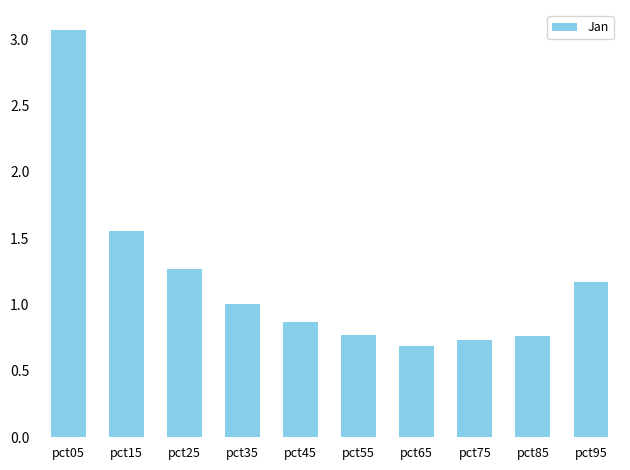

Read the value at pct35.

1.0